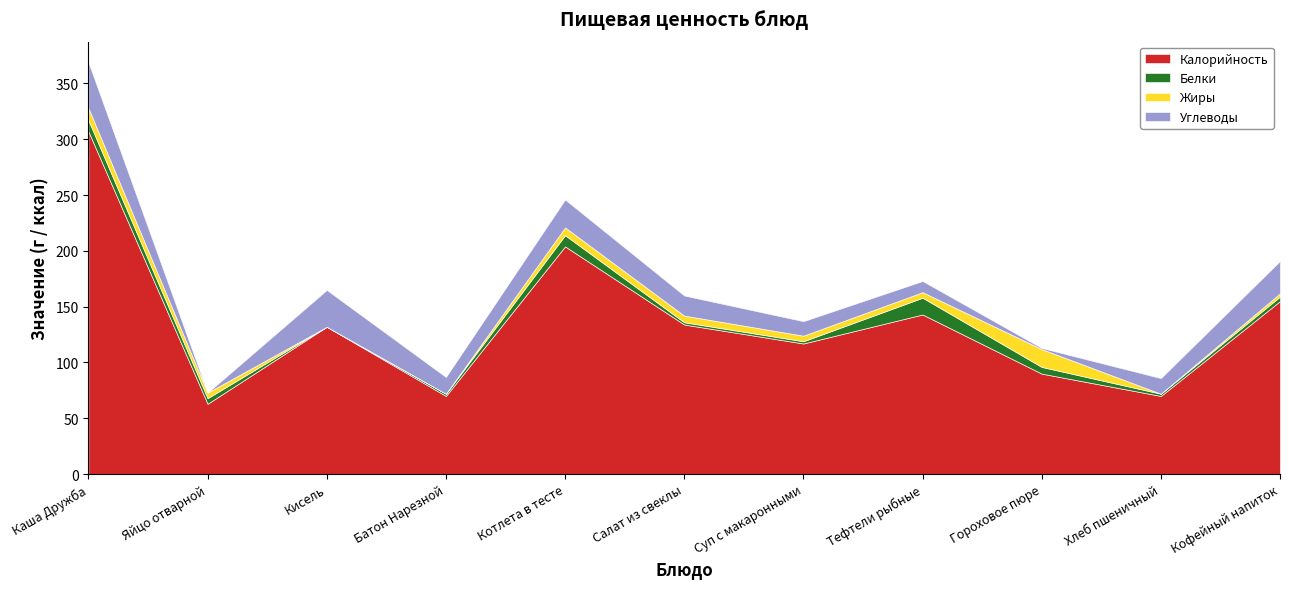

What position from the right is Яйцо отварной?

10